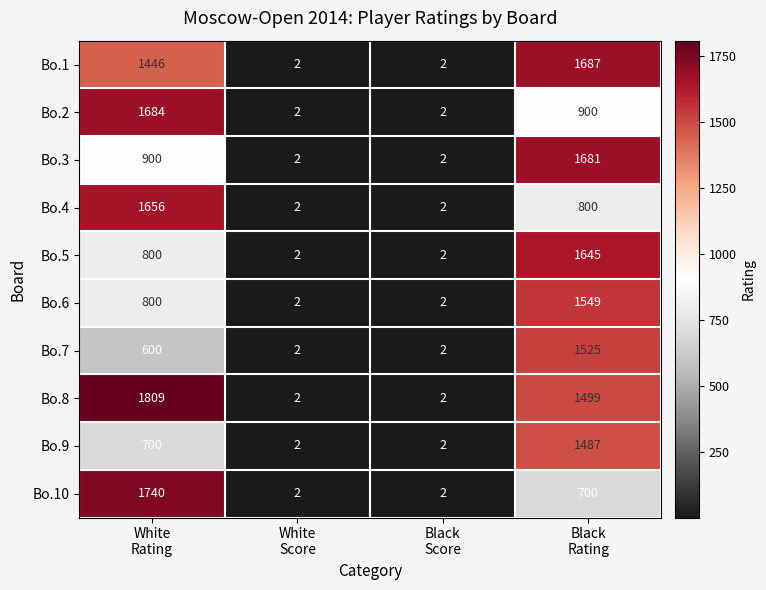

What is the difference between the second highest and second lowest values in the Bo.5 series?

798